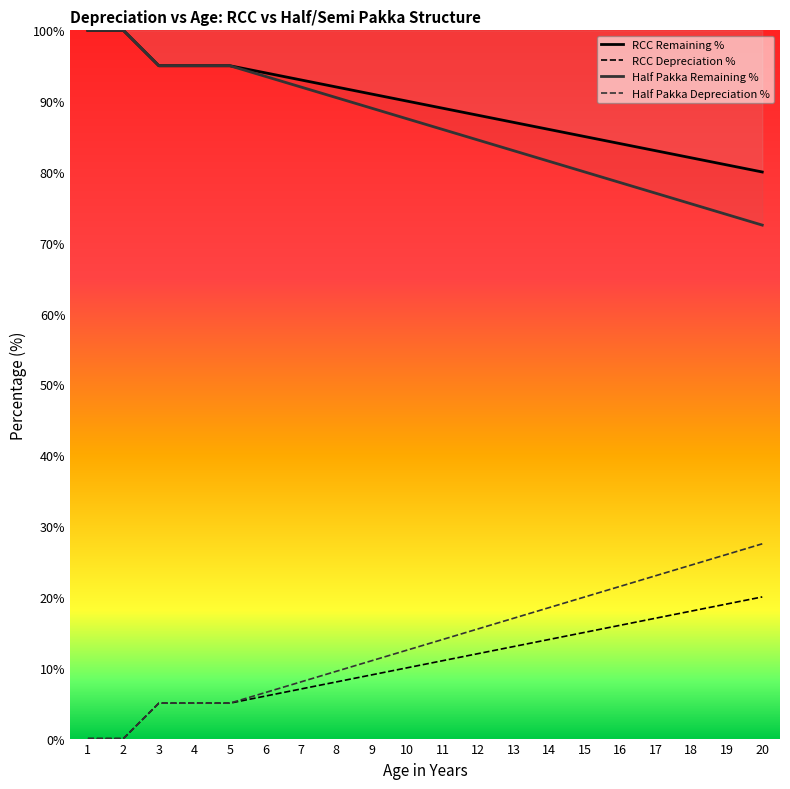

True or false: RCC Depreciation % and Half Pakka Remaining % intersect in this chart.

False